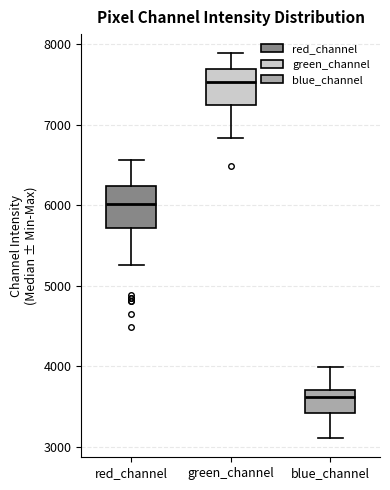

Reading left to right, read every box against the y-axis: the position of its median line, the range the box covers, and the ends of its whiskers. The values are not printed on the chart, so give them approximately, as read against the axis.

red_channel: median 6000, box 5700 to 6200, whiskers 5300 to 6600
green_channel: median 7500, box 7300 to 7700, whiskers 6800 to 7900
blue_channel: median 3600, box 3400 to 3700, whiskers 3100 to 4000